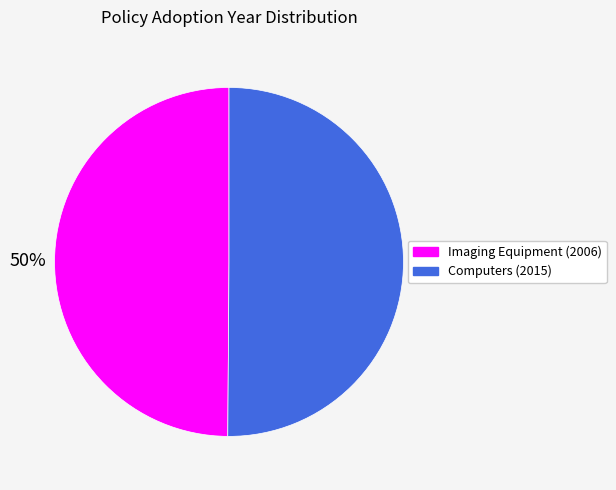

What is the ratio of the value at Computers (2015) to the value at Imaging Equipment (2006)?

1.0